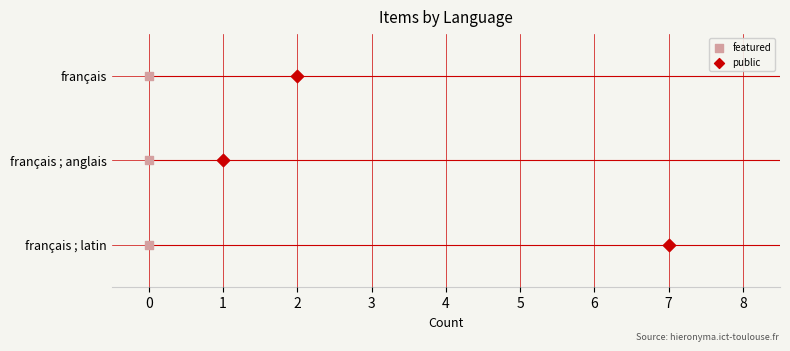

Which series contains the highest Y value?

featured